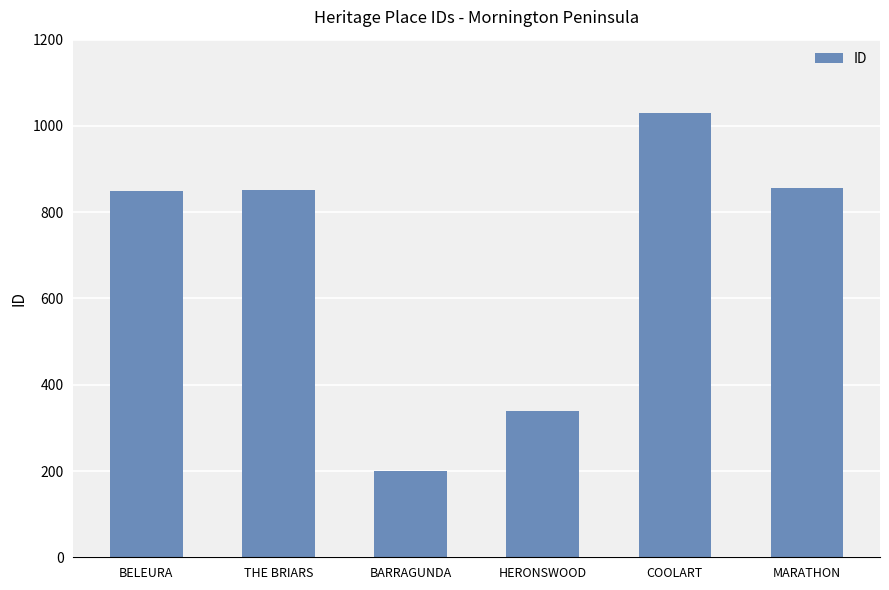

What is the difference between the second highest and second lowest values?

518